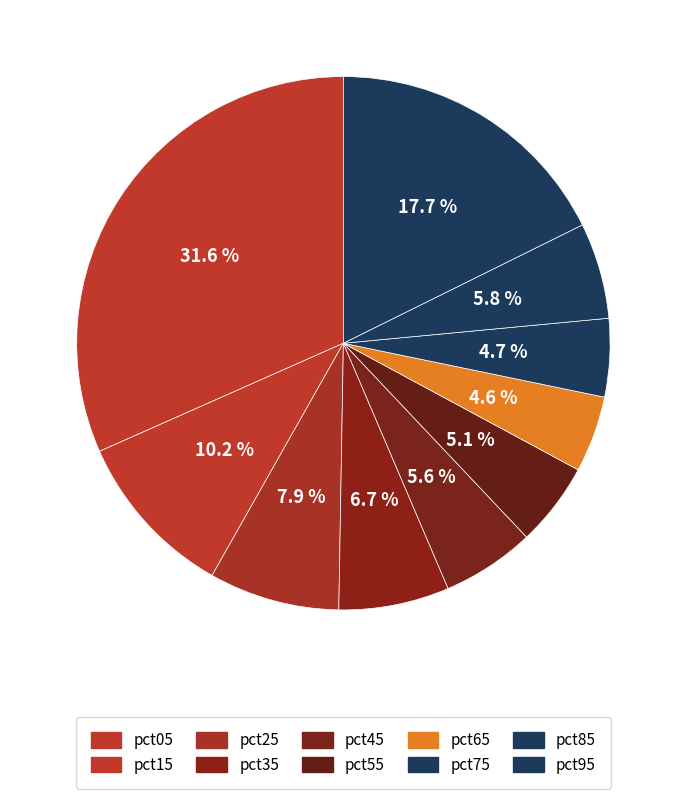

Rank the categories by value from highest to lowest.

pct05, pct95, pct15, pct25, pct35, pct85, pct45, pct55, pct75, pct65